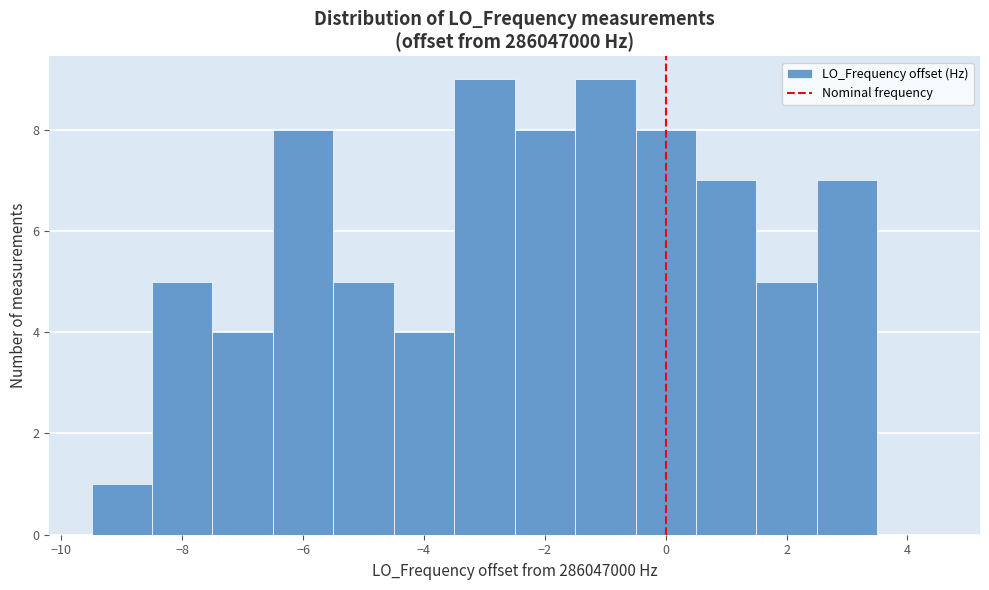

Reading left to right, transcribe this chart: for each bar, give the range it covers on the x-axis and its height. Neither the bar edges nor the heights are printed on the chart, so give them approximately, as read against the axes.

-9.5 to -8.5: 1
-8.5 to -7.5: 5
-7.5 to -6.5: 4
-6.5 to -5.5: 8
-5.5 to -4.5: 5
-4.5 to -3.5: 4
-3.5 to -2.5: 9
-2.5 to -1.5: 8
-1.5 to -0.5: 9
-0.5 to 0.5: 8
0.5 to 1.5: 7
1.5 to 2.5: 5
2.5 to 3.5: 7
3.5 to 4.5: 0